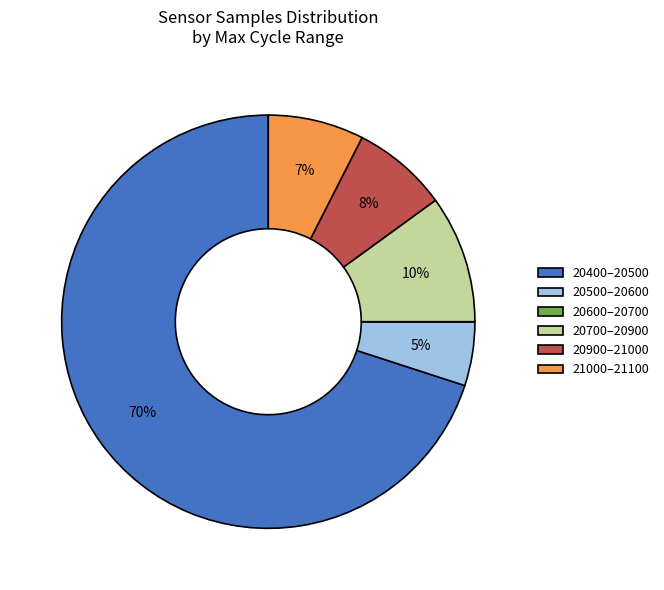

Which category has the biggest portion of the pie?

20400–20500